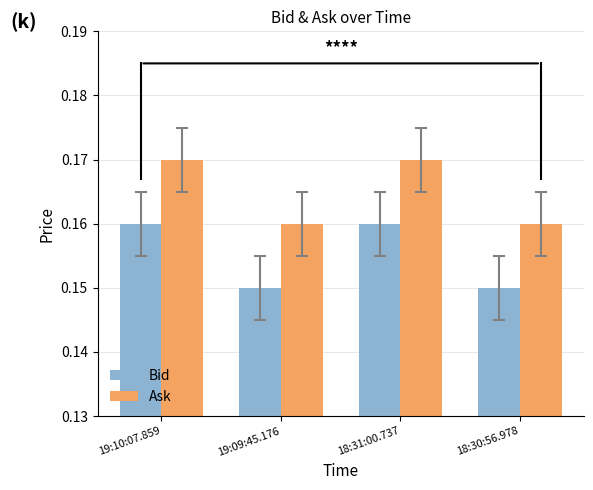

At how many categories does at least one series exceed 0?

4